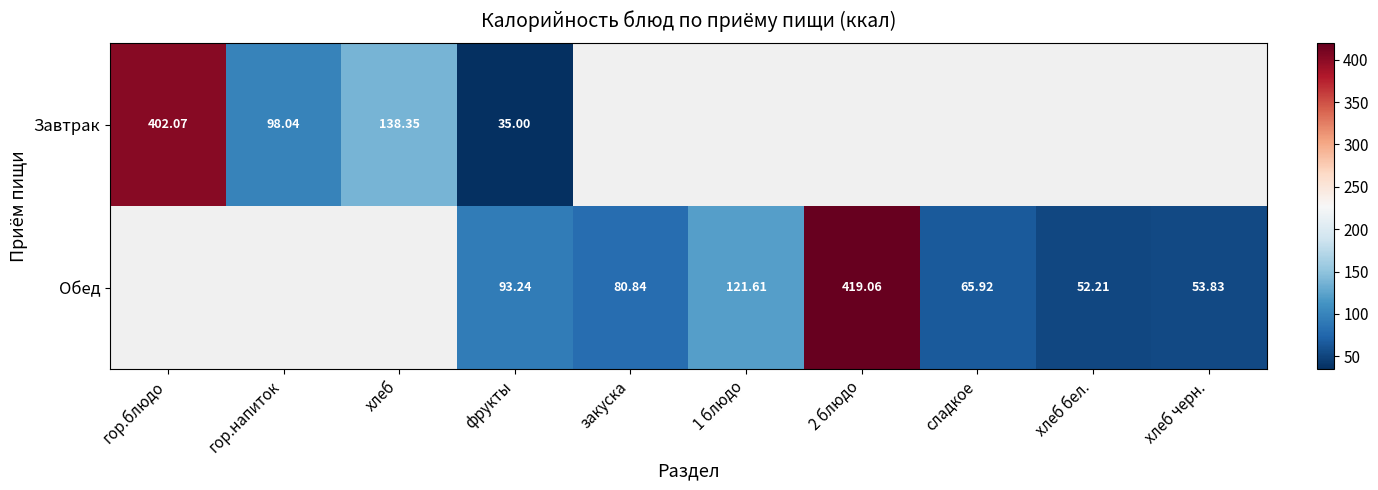

At which category is the sum across all series the highest?

фрукты